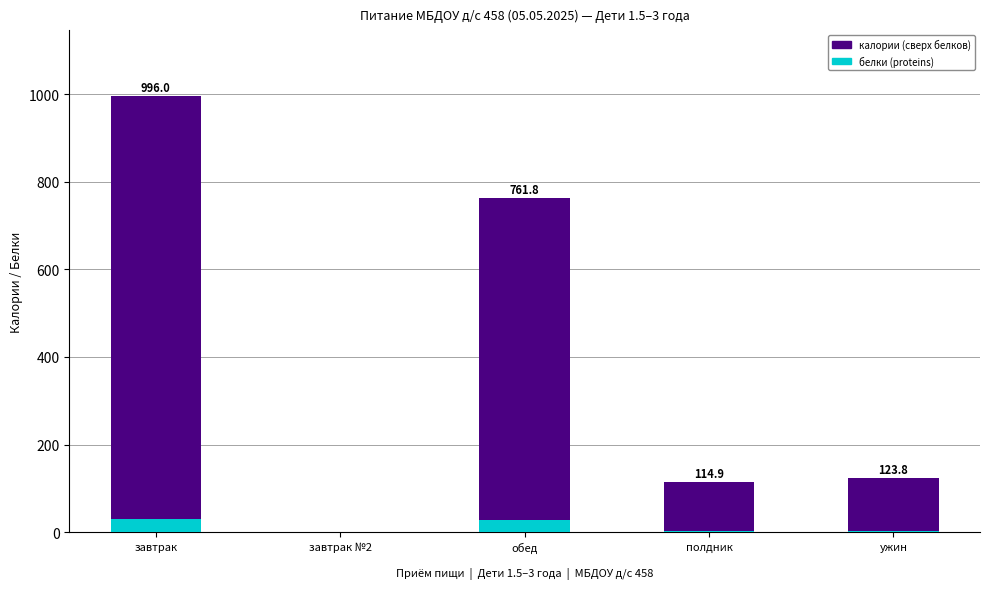

At which category is the sum across all series the highest?

завтрак